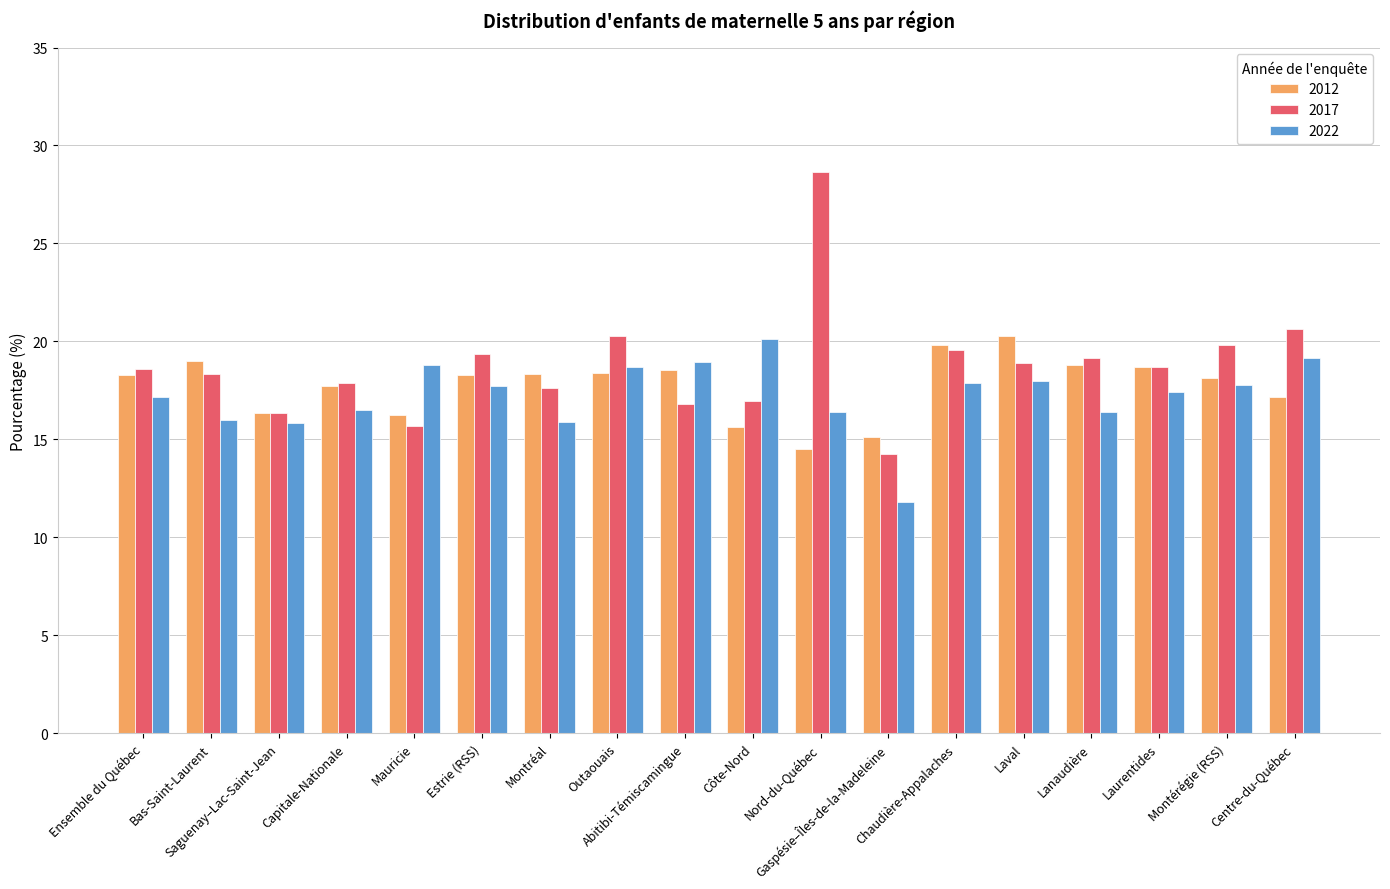

Rank the series by their average value, from highest to lowest.

2017, 2012, 2022